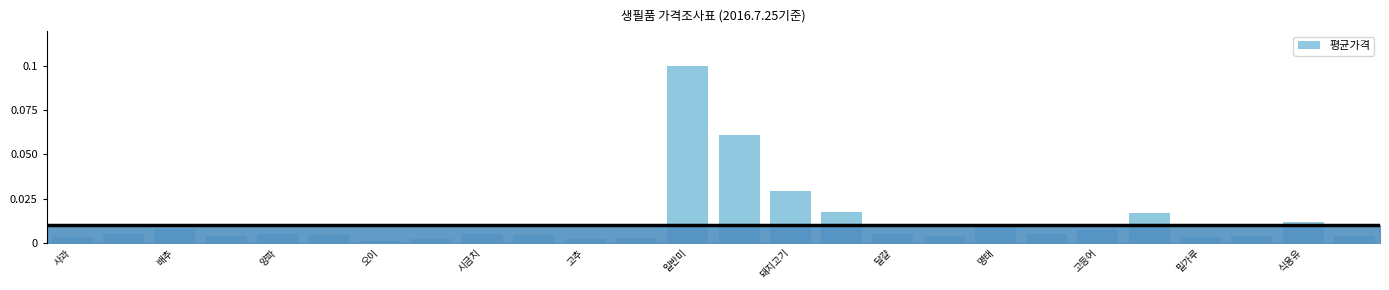

What is the sum of all values?

0.3